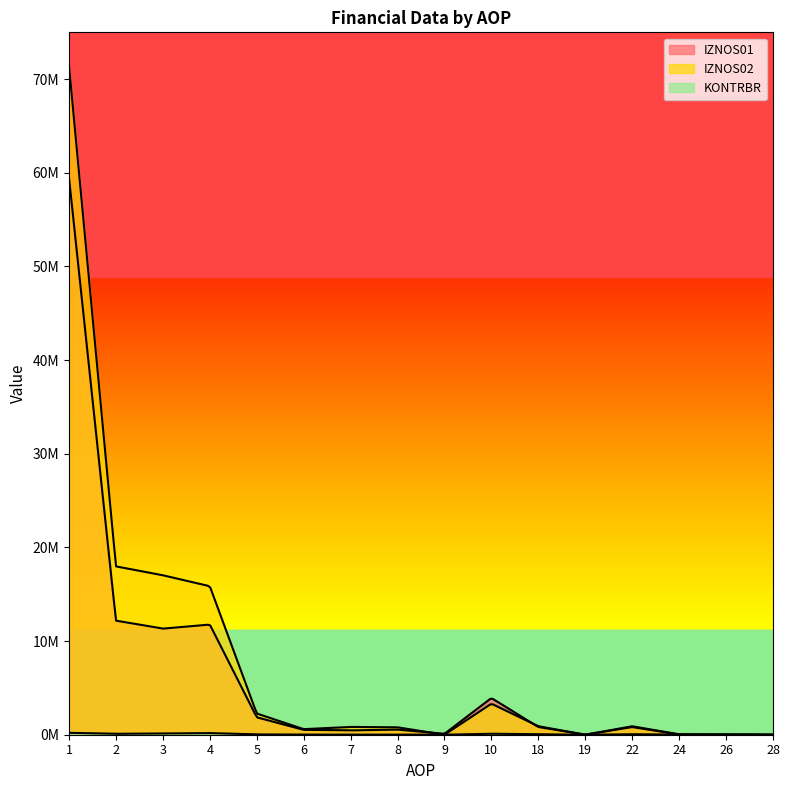

Reading right to left, transcribe all the data shown in this chart.

IZNOS01: 28=996.0	26=28352.0	24=29348.0	22=818263.0	19=3463.0	18=821726.0	10=3918828.0	9=99476.0	8=545611.0	7=462489.0	6=519978.0	5=1859268.0	4=11760838.0	3=11328832.0	2=12179906.0	1=59449865.0
IZNOS02: 28=5369.2	26=35921.1	24=41290.3	22=904942.4	19=3153.8	18=908096.2	10=3312143.0	9=0.0	8=790656.9	7=832749.3	6=595302.8	5=2263702.2	4=15855543.7	3=17025811.9	2=17975198.3	1=71377384.6
KONTRBR: 28=328.6	26=2605.0	24=2686.3	22=57819.3	19=185.6	18=47482.5	10=105431.1	9=895.3	8=17015.4	7=14895.9	6=10263.5	5=31933.4	4=173887.7	3=136141.4	2=96260.6	1=202204.6